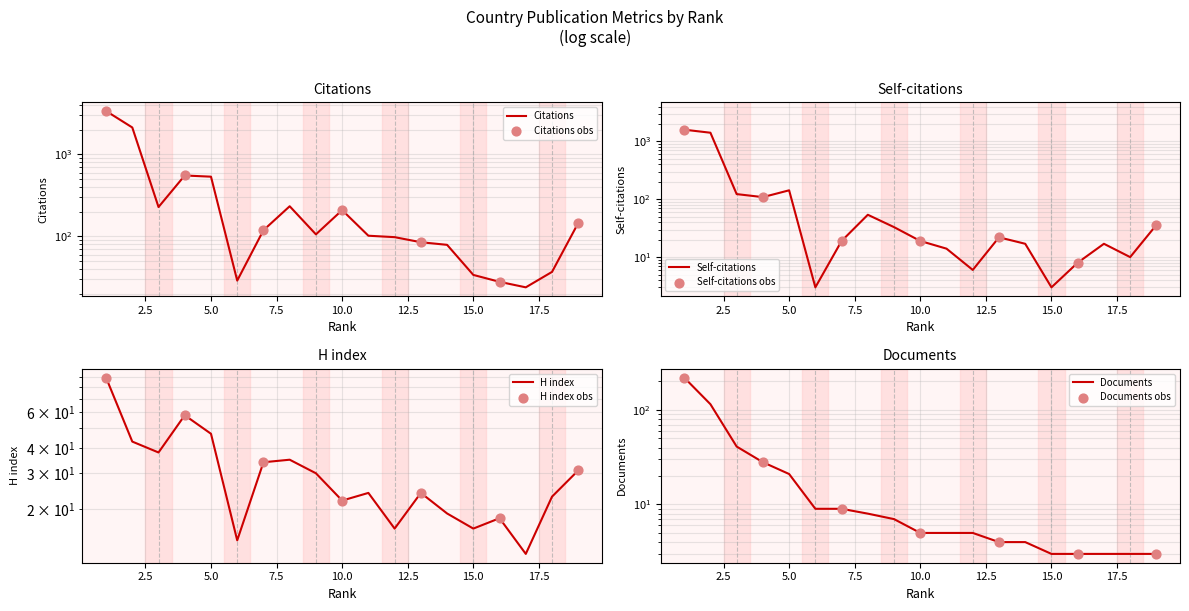

Which series has the largest total across all categories?

Citations